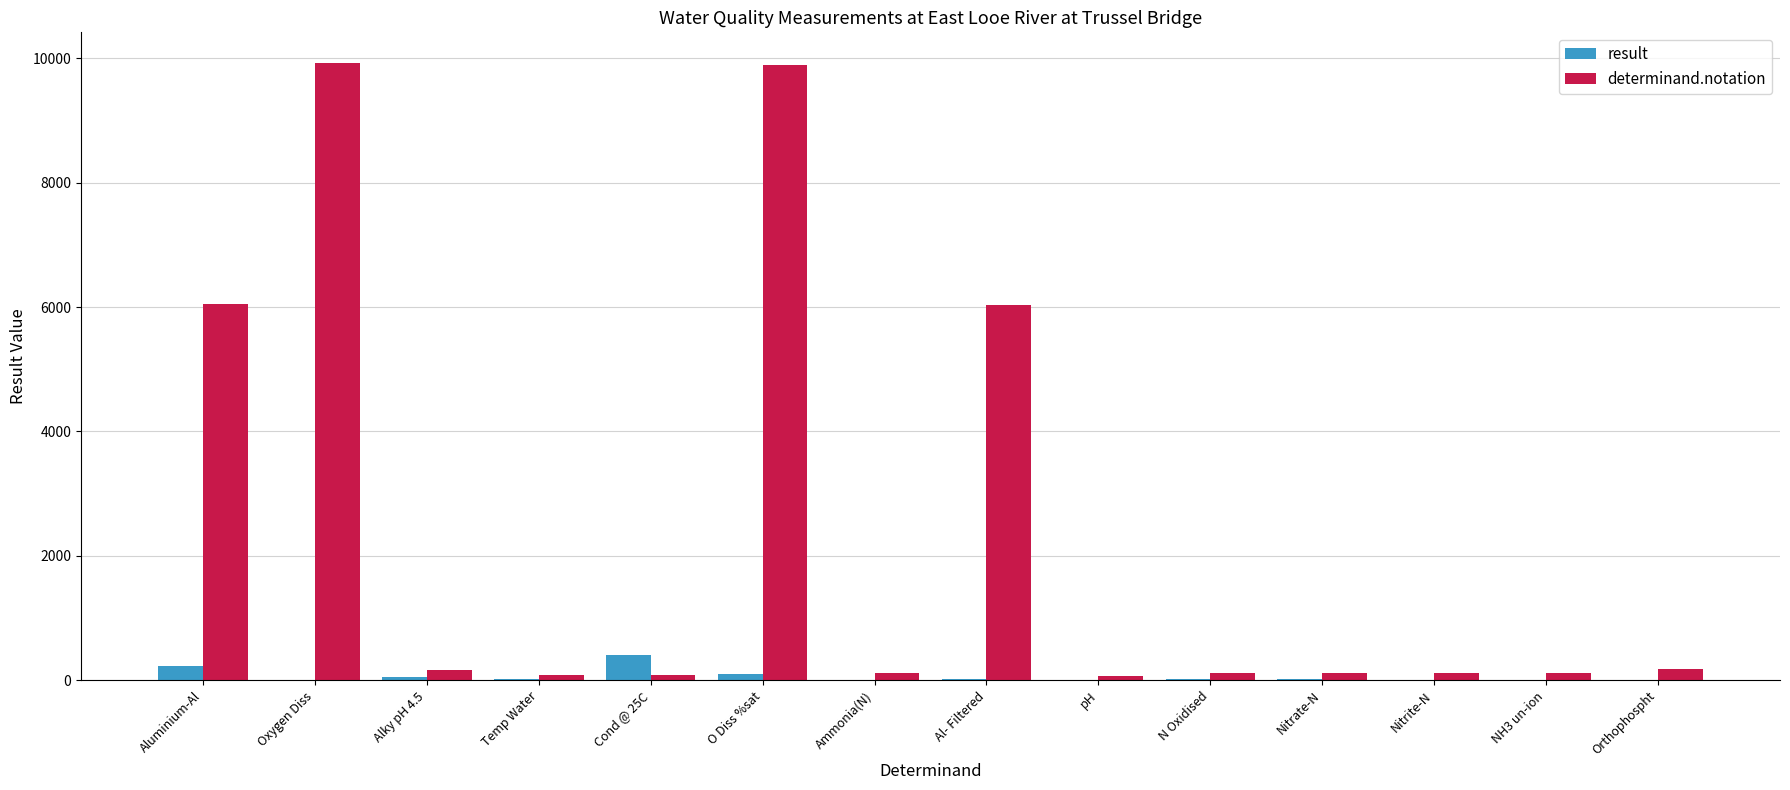

Which series has the largest total across all categories?

determinand.notation